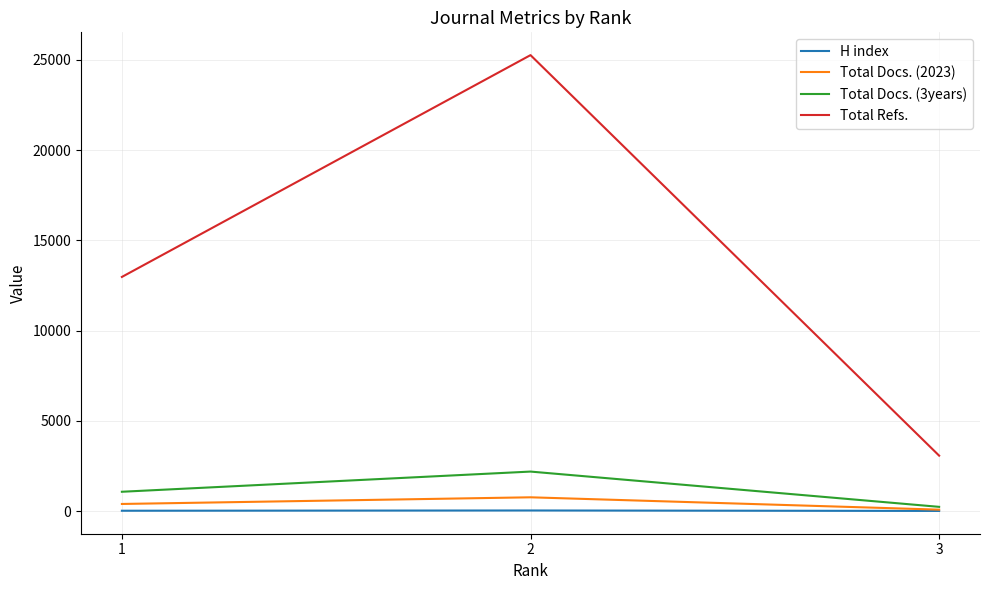

True or false: Total Refs. has a value of 25263 at 2.

True